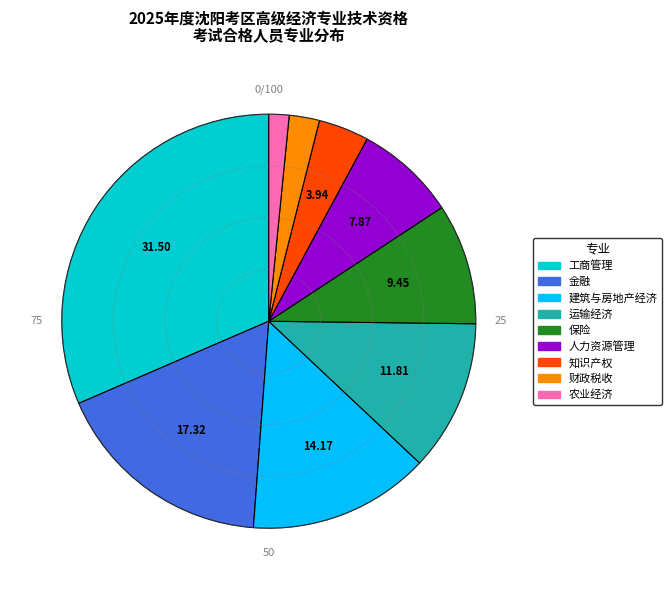

Which category has the smallest portion of the pie?

农业经济